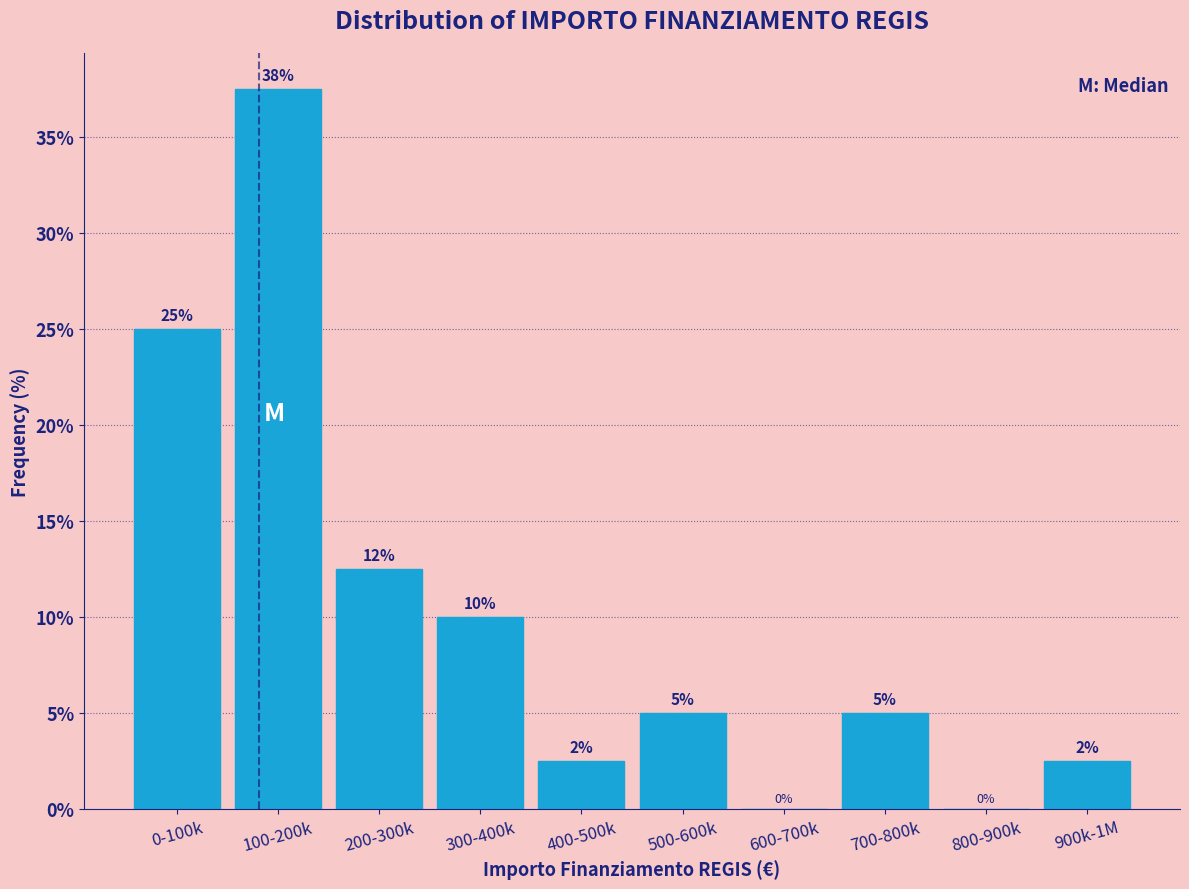

Which category has the highest value across all series?

100-200k